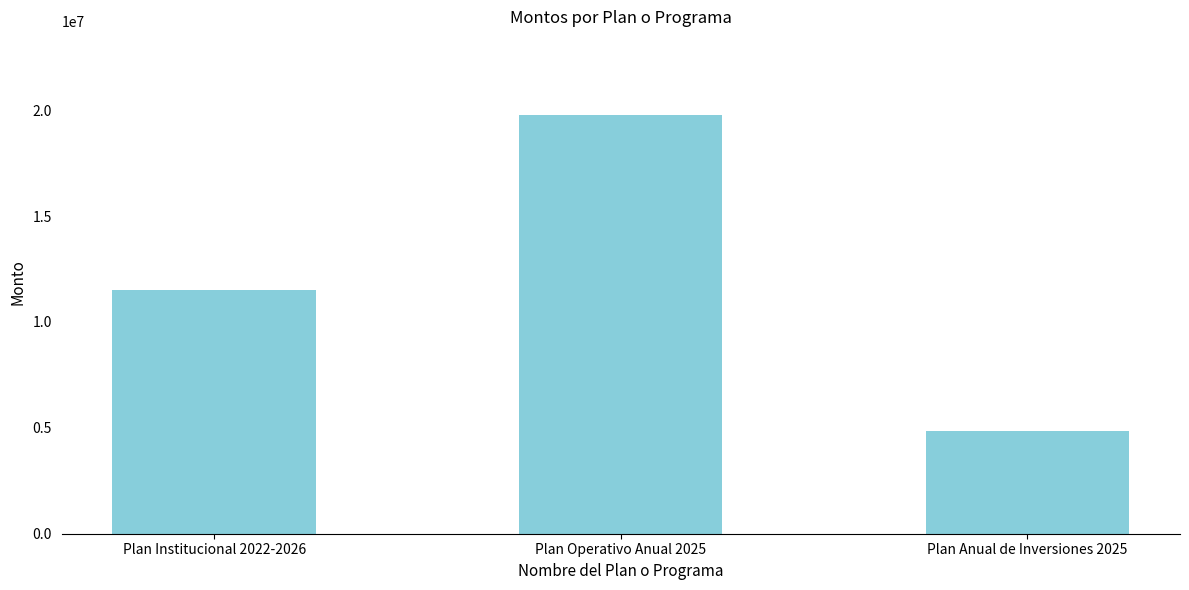

Approximately how many times larger is the value at Plan Anual de Inversiones 2025 compared to Plan Institucional 2022-2026?

0.4